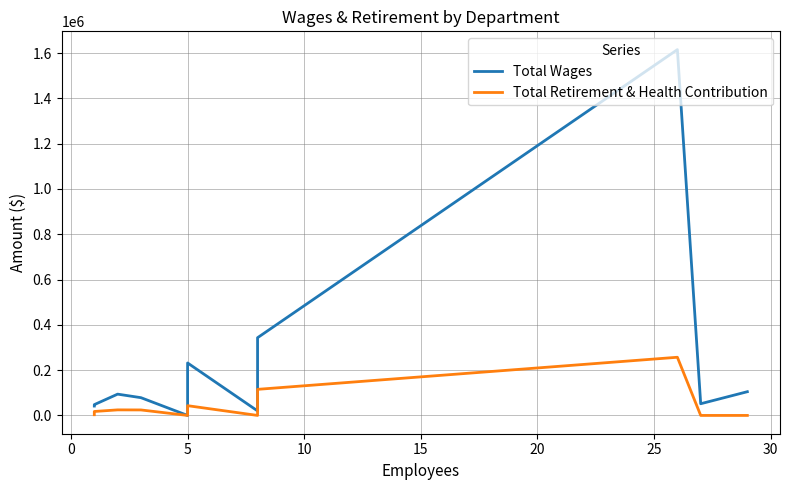

The value of Total Wages at 30 is 183023. True or false?

False